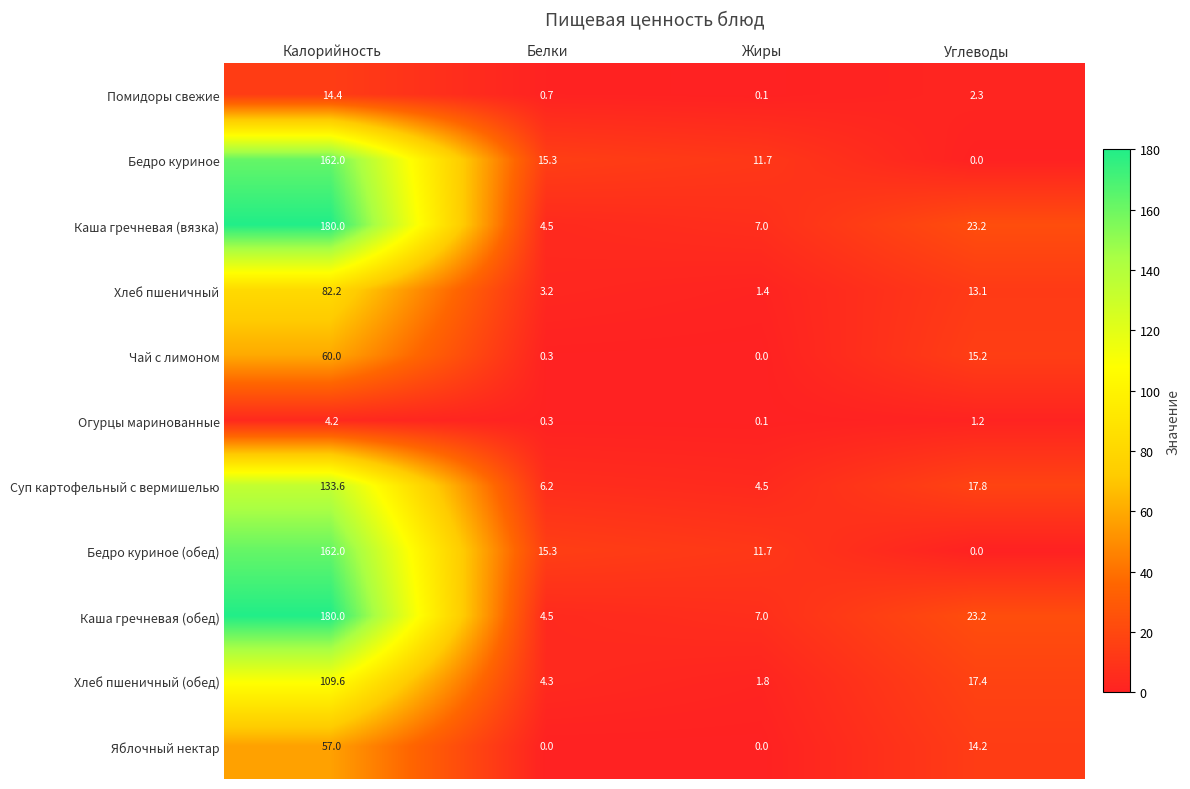

List the labels in order of Огурцы маринованные value, largest first.

Калорийность, Углеводы, Белки, Жиры